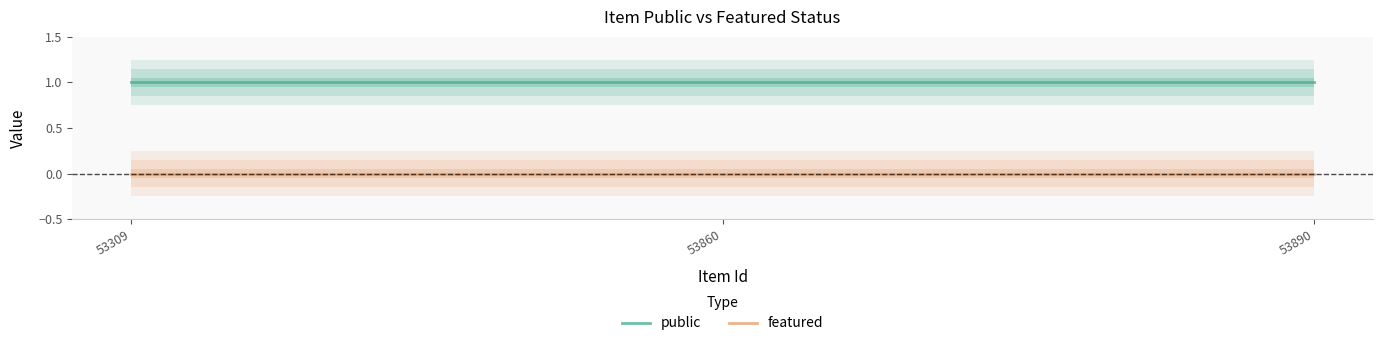

How many series are shown in this chart?

2